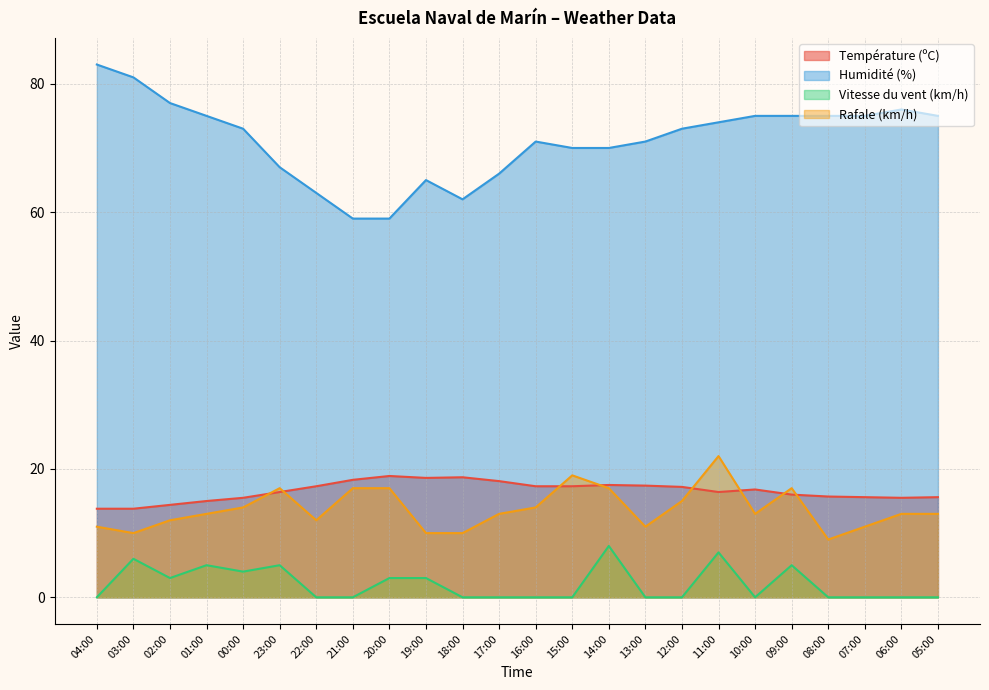

Reading right to left, transcribe all the data shown in this chart.

Température (ºC): 15.6	15.5	15.6	15.7	16.0	16.8	16.4	17.2	17.4	17.5	17.3	17.3	18.1	18.7	18.6	18.9	18.3	17.3	16.4	15.5	15.0	14.4	13.8	13.8
Humidité (%): 75.0	76.0	75.0	75.0	75.0	75.0	74.0	73.0	71.0	70.0	70.0	71.0	66.0	62.0	65.0	59.0	59.0	63.0	67.0	73.0	75.0	77.0	81.0	83.0
Vitesse du vent (km/h): 0.0	0.0	0.0	0.0	5.0	0.0	7.0	0.0	0.0	8.0	0.0	0.0	0.0	0.0	3.0	3.0	0.0	0.0	5.0	4.0	5.0	3.0	6.0	0.0
Rafale (km/h): 13.0	13.0	11.0	9.0	17.0	13.0	22.0	15.0	11.0	17.0	19.0	14.0	13.0	10.0	10.0	17.0	17.0	12.0	17.0	14.0	13.0	12.0	10.0	11.0